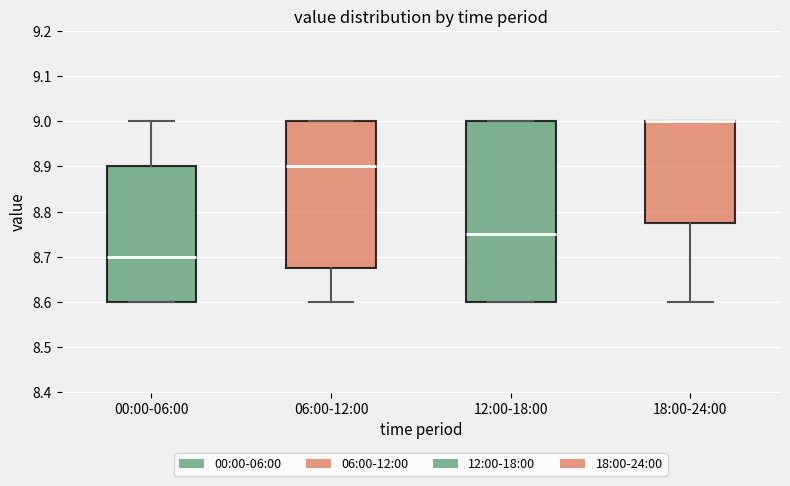

Which box is the tallest, from its lower edge to its upper edge?

12:00-18:00